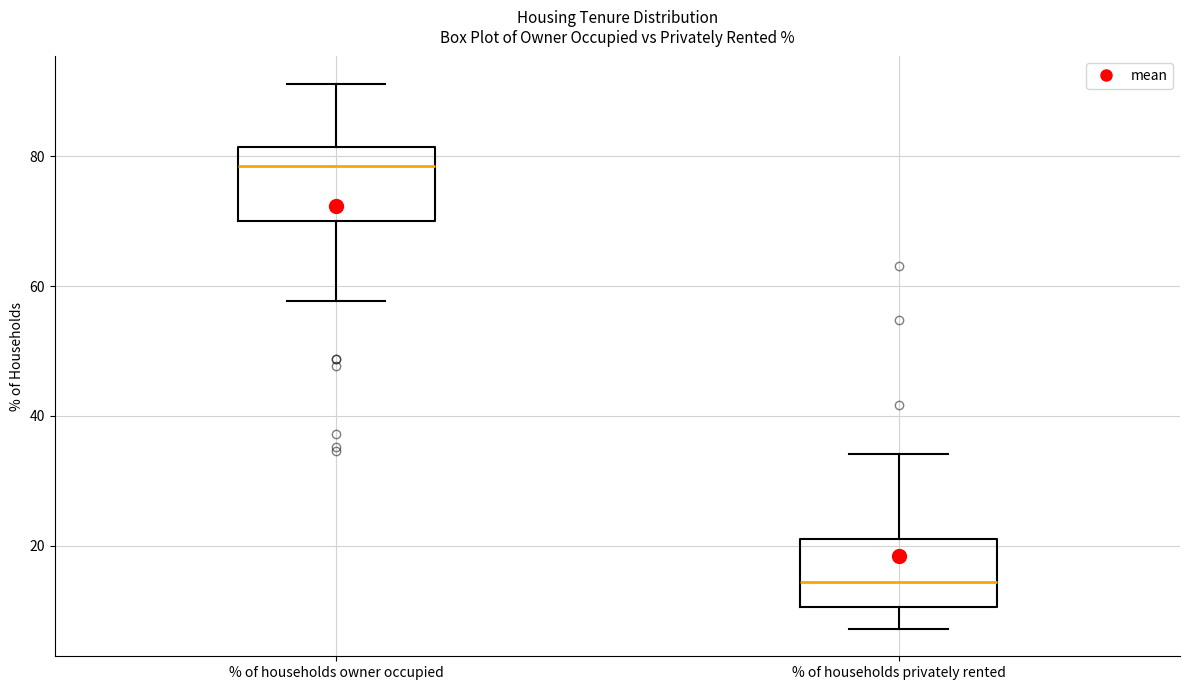

Where does the upper whisker of the box for % of households owner occupied end on the y-axis? The values are not printed on the chart, so give them approximately, as read against the axis.

92